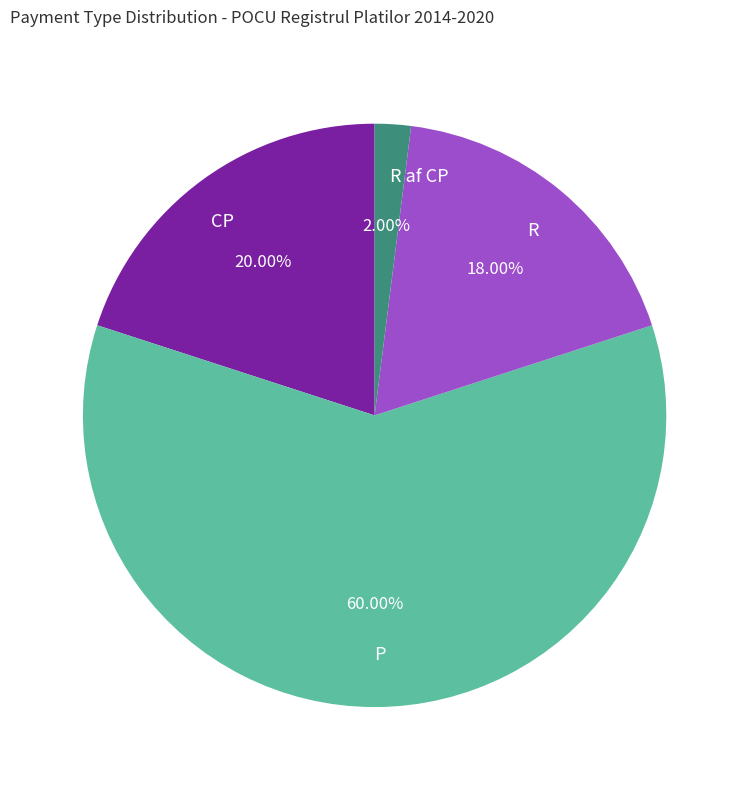

The CP slice represents 20% of the pie. True or false?

True